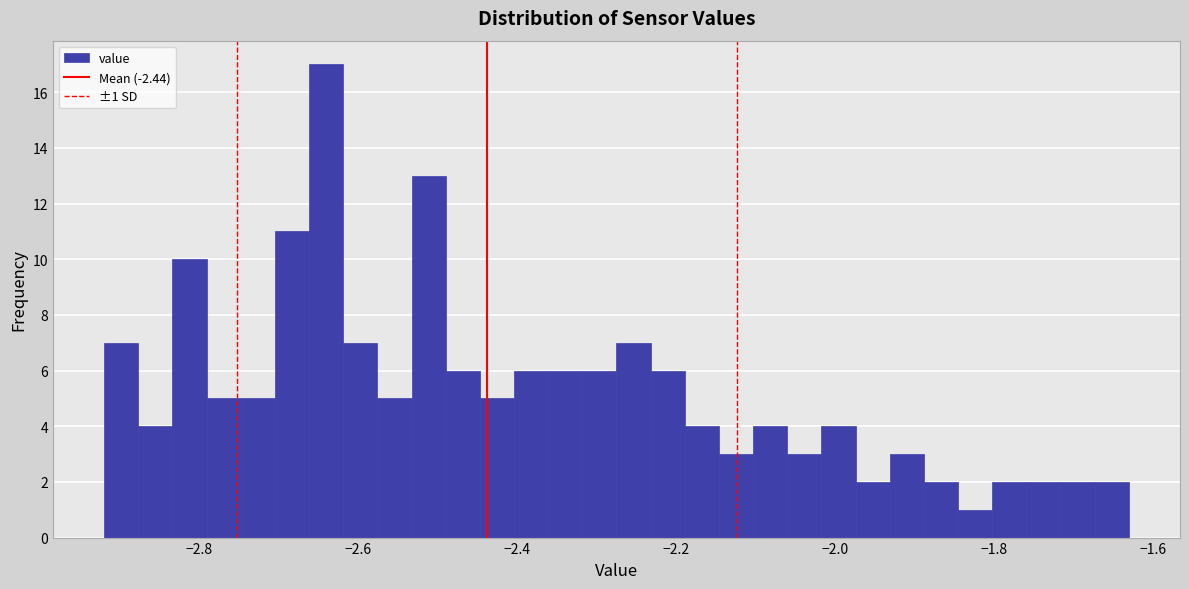

Around what value on the x-axis is the tallest bar? Give the approximate position of its centre, as read against the axis.

-2.64